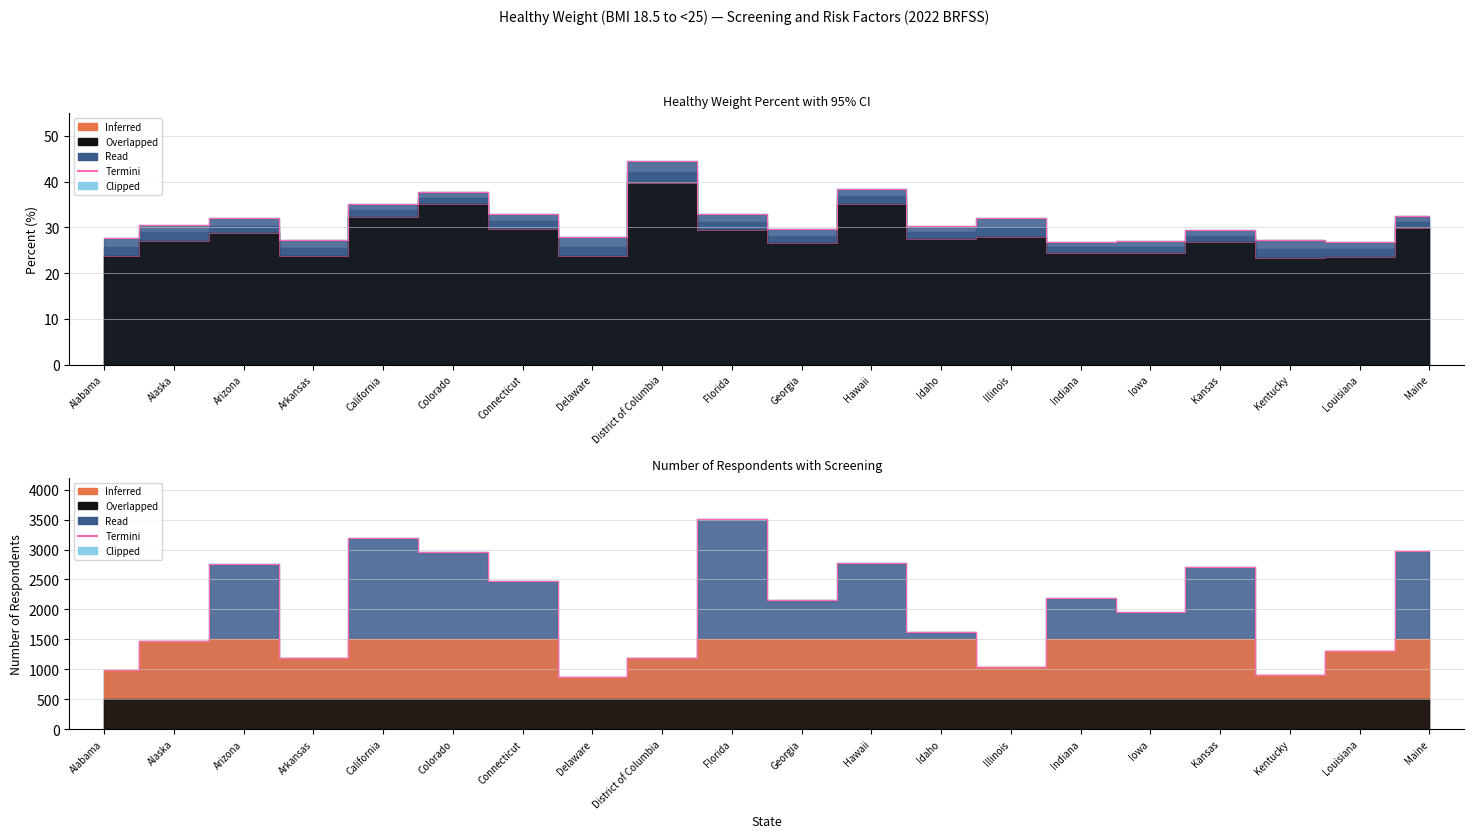

Does the chart display data point markers on the line(s)?

No